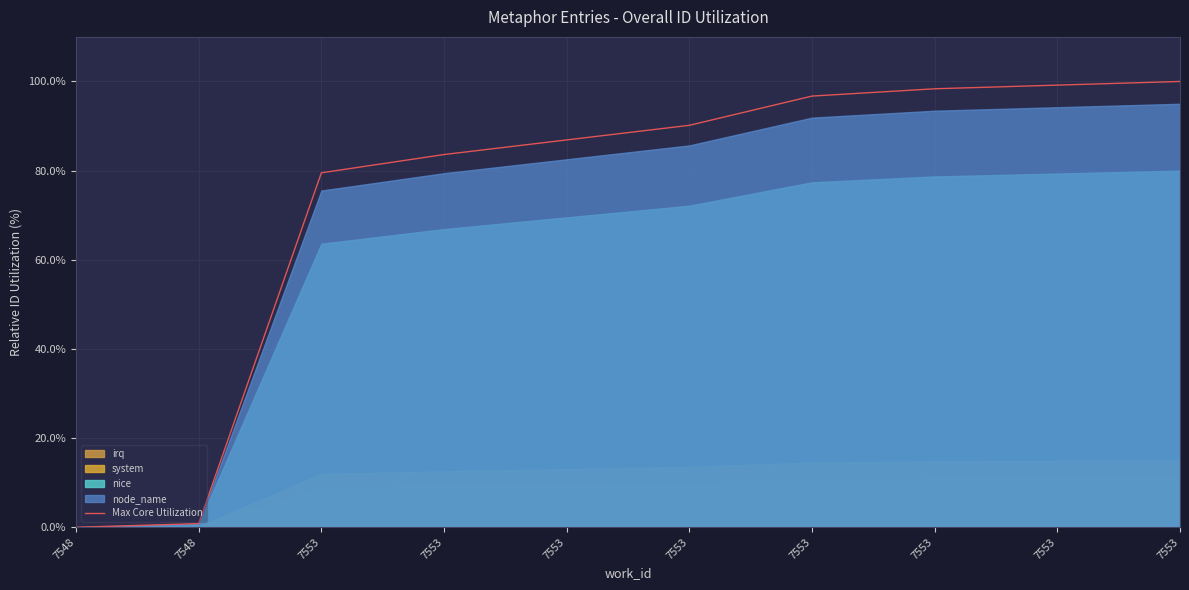

How many values exceed 90?

5